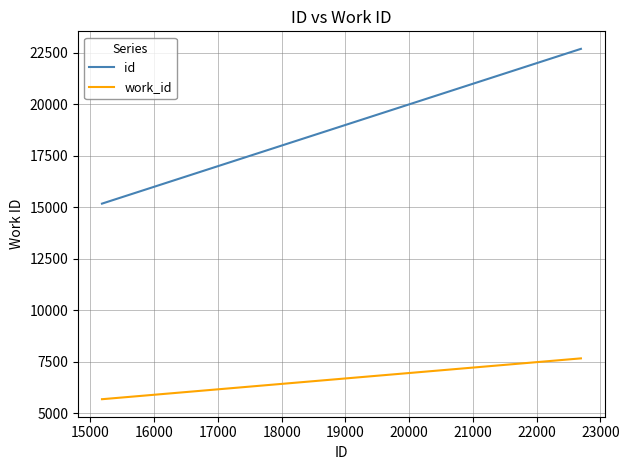

At how many categories does at least one series exceed 12589?

3